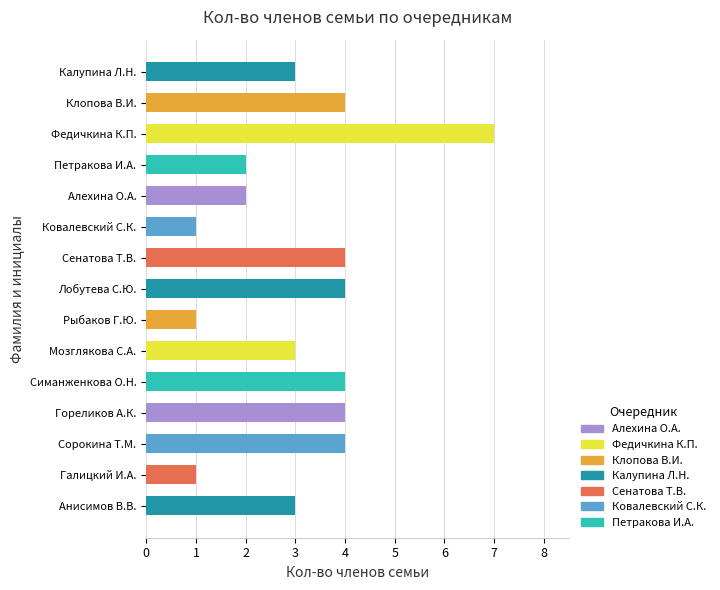

How many distinct data groups are displayed?

1